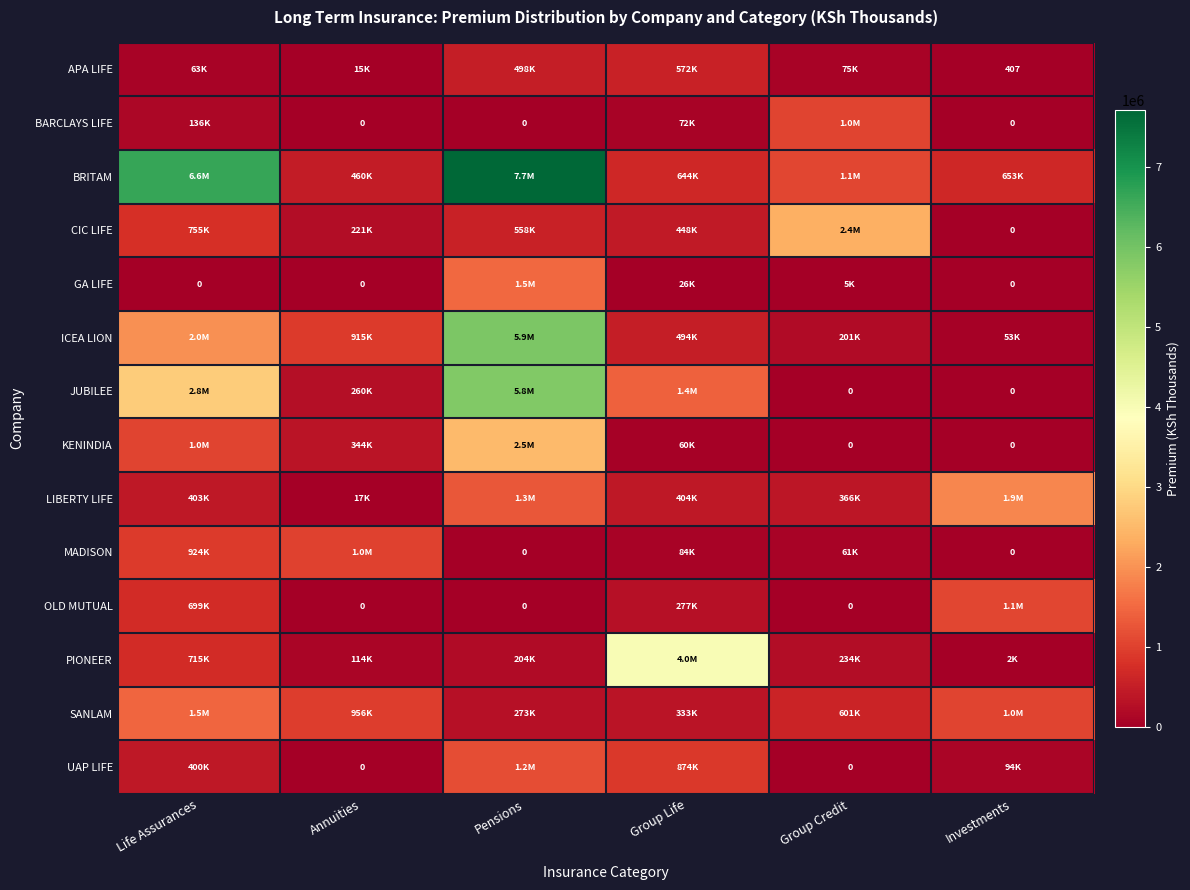

The APA LIFE series shows 106890 at Group Credit. True or false?

False